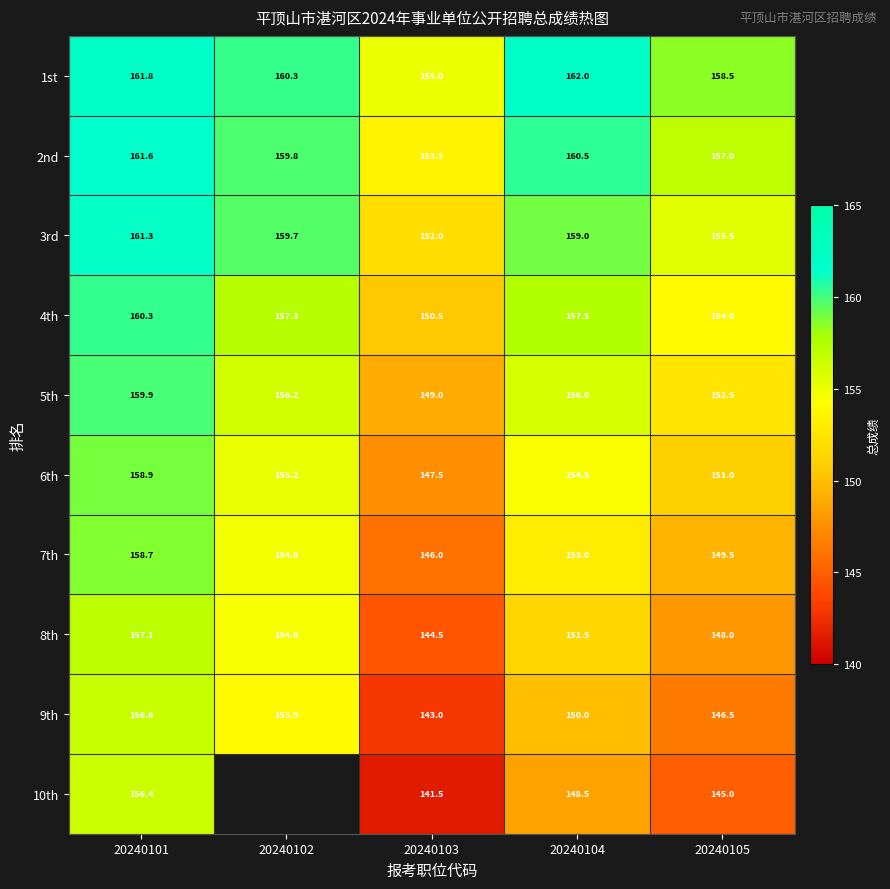

What is the total value across all series at 20240105?

1517.5